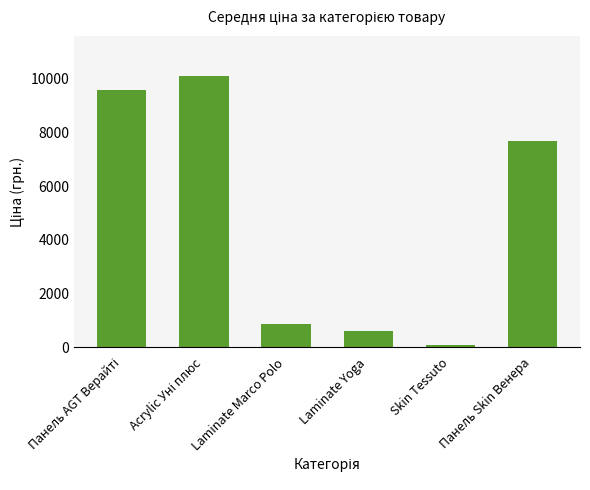

What is the value of the 2nd bar from the left?

10085.8